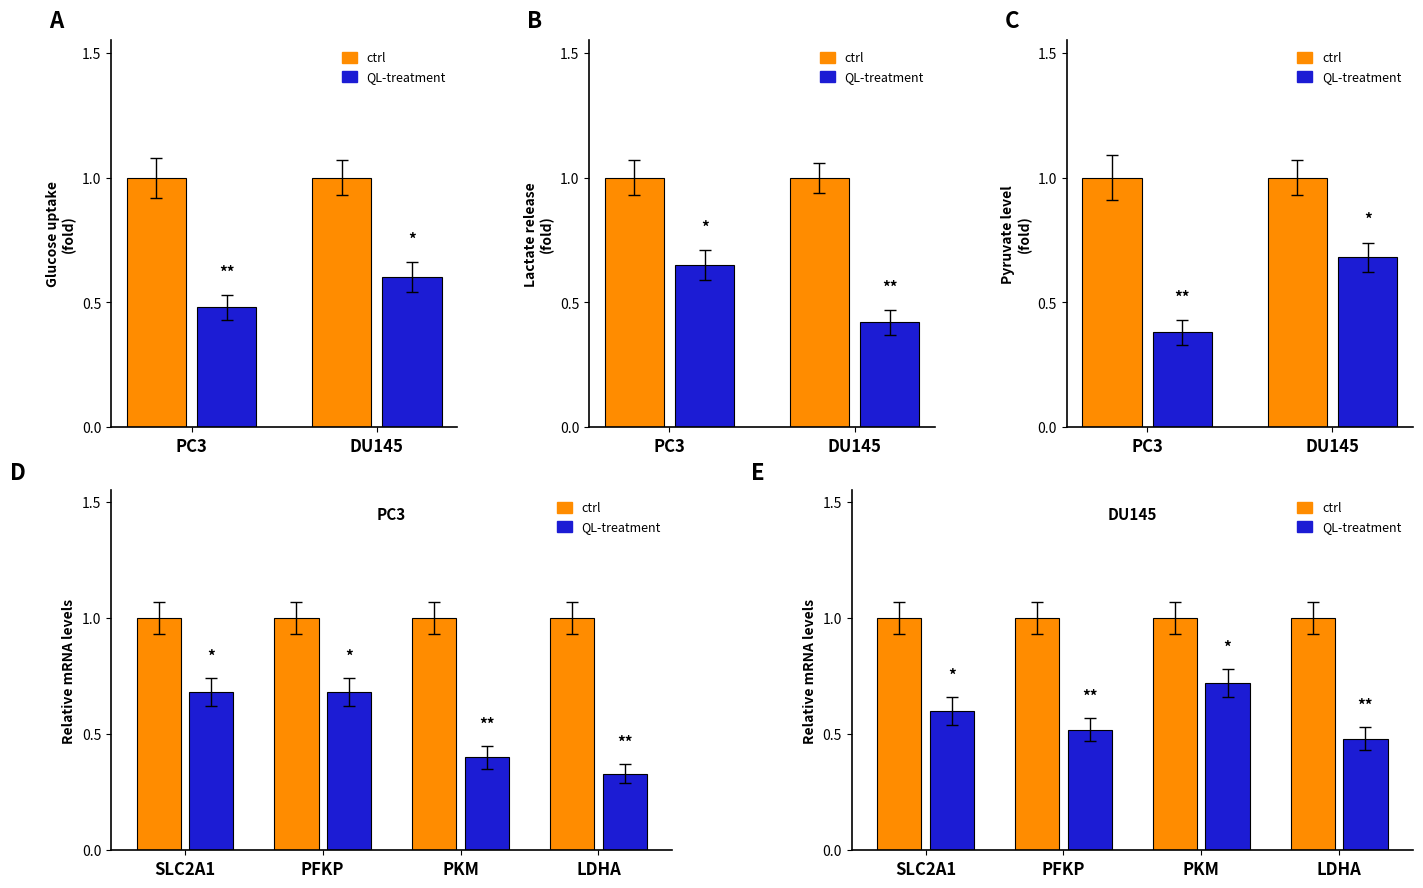

At which label does ctrl reach its peak?

SLC2A1